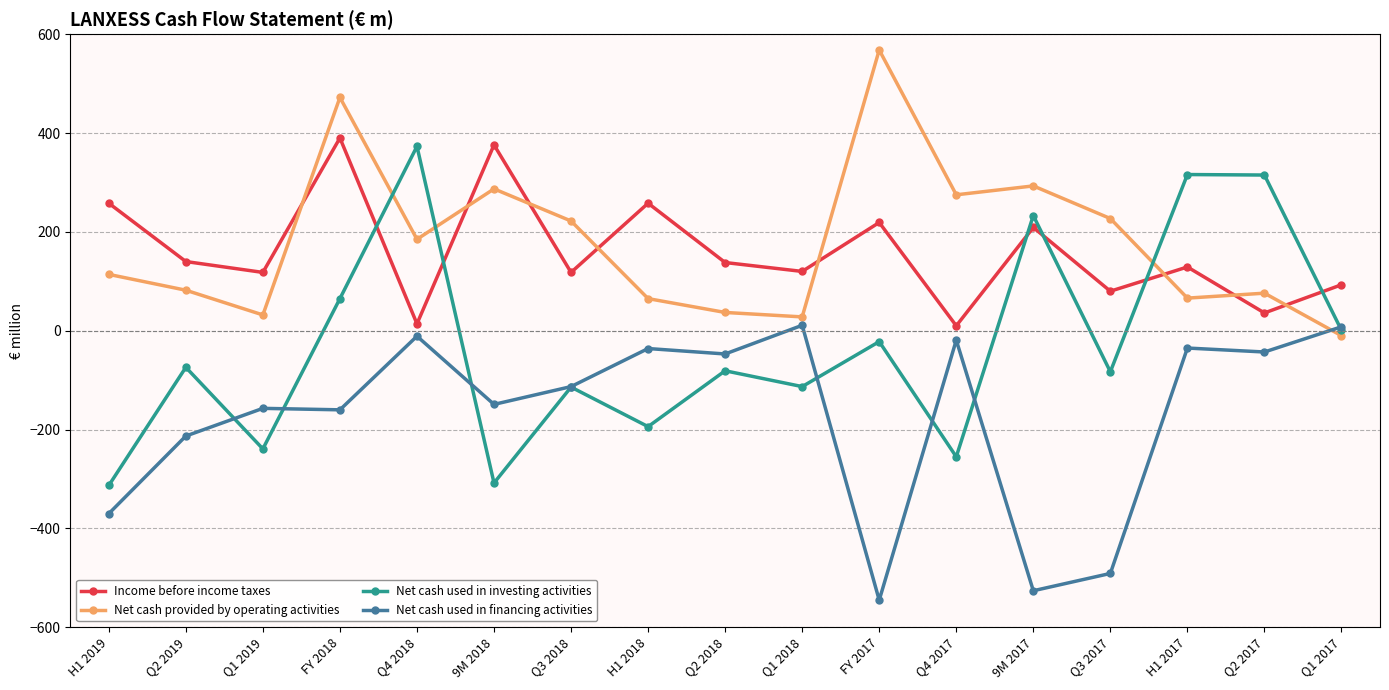

What is the total value across all series at FY 2018?

767